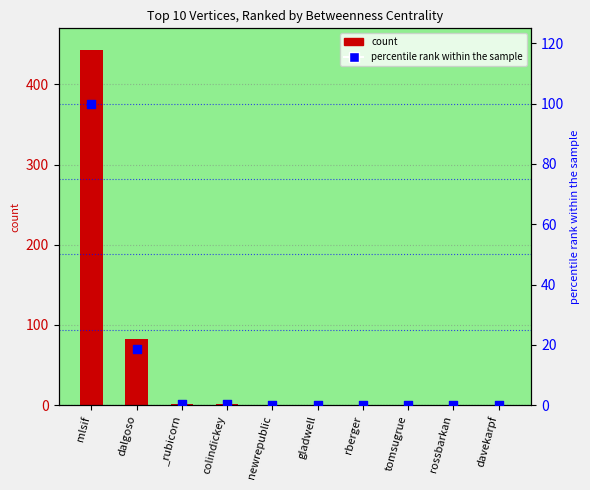

Which series has the largest total across all categories?

Betweenness Centrality